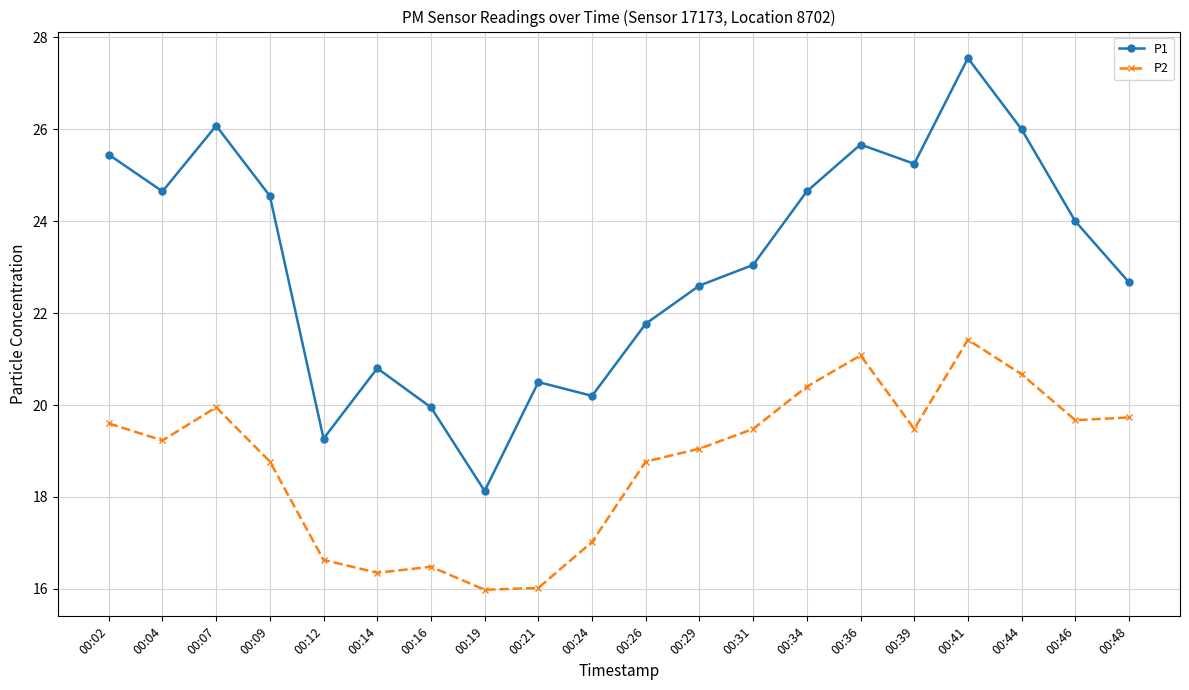

Which series has the largest range (max minus min)?

P1